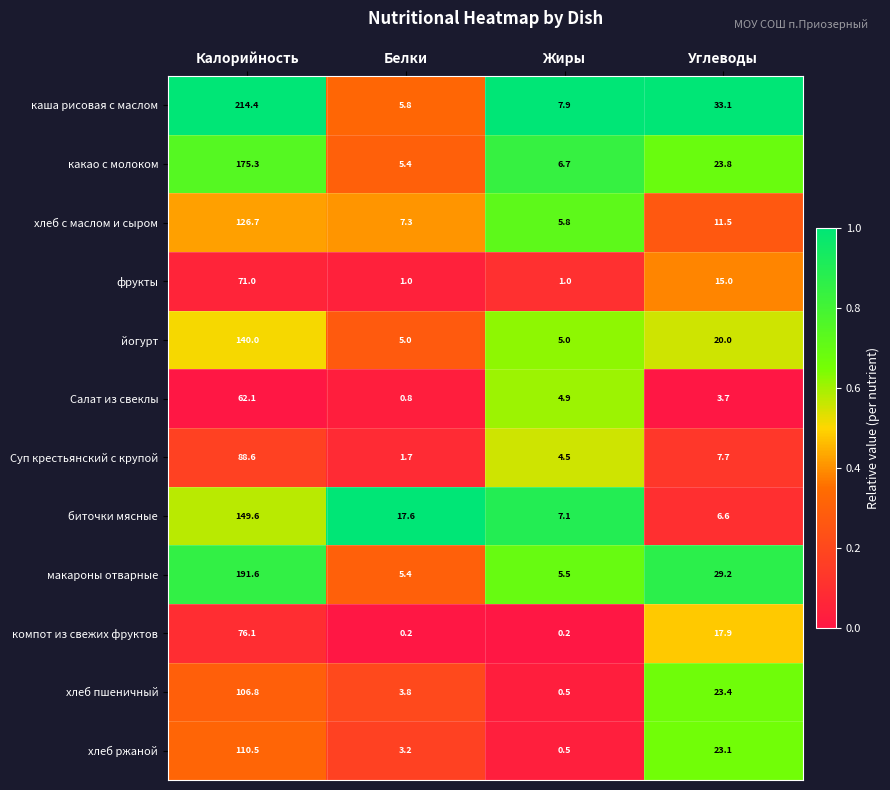

Rank the series at Калорийность from lowest to highest value.

Салат из свеклы, фрукты, компот из свежих фруктов, Суп крестьянский с крупой, хлеб пшеничный, хлеб ржаной, хлеб с маслом и сыром, йогурт, биточки мясные, какао с молоком, макароны отварные, каша рисовая с маслом